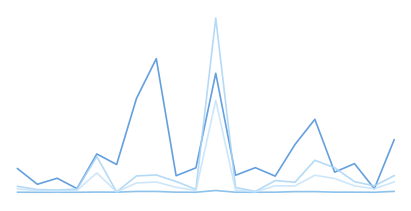

Does the chart display data point markers on the line(s)?

No